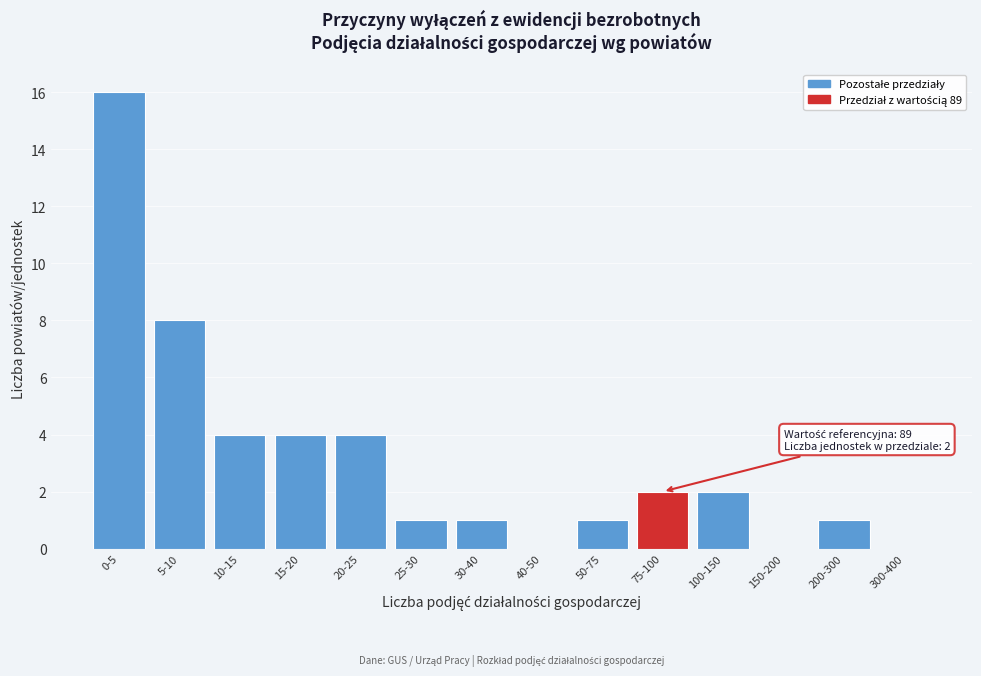

Reading left to right, list all the values displayed in this chart.

0-5=16	5-10=8	10-15=4	15-20=4	20-25=4	25-30=1	30-40=1	40-50=0	50-75=1	75-100=2	100-150=2	150-200=0	200-300=1	300-400=0